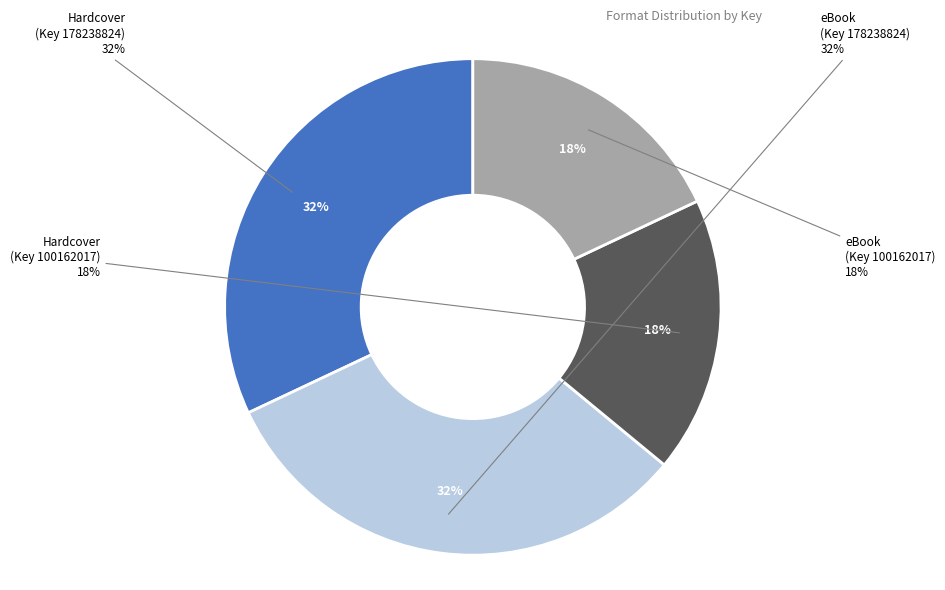

Is it true that eBook (Key 178238824) is 32% of the pie?

True